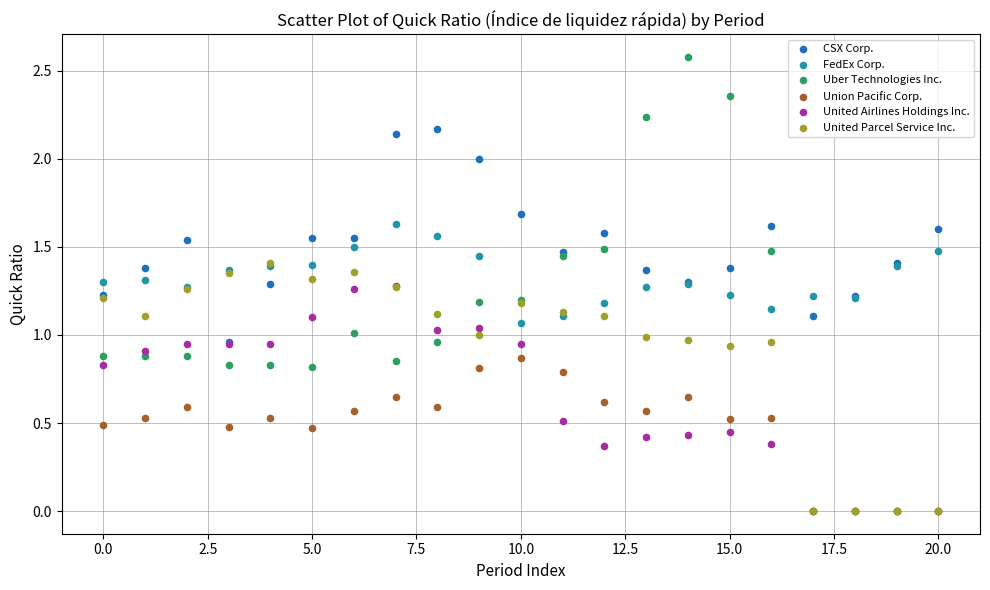

Which series has the largest Y range (max minus min)?

Uber Technologies Inc.